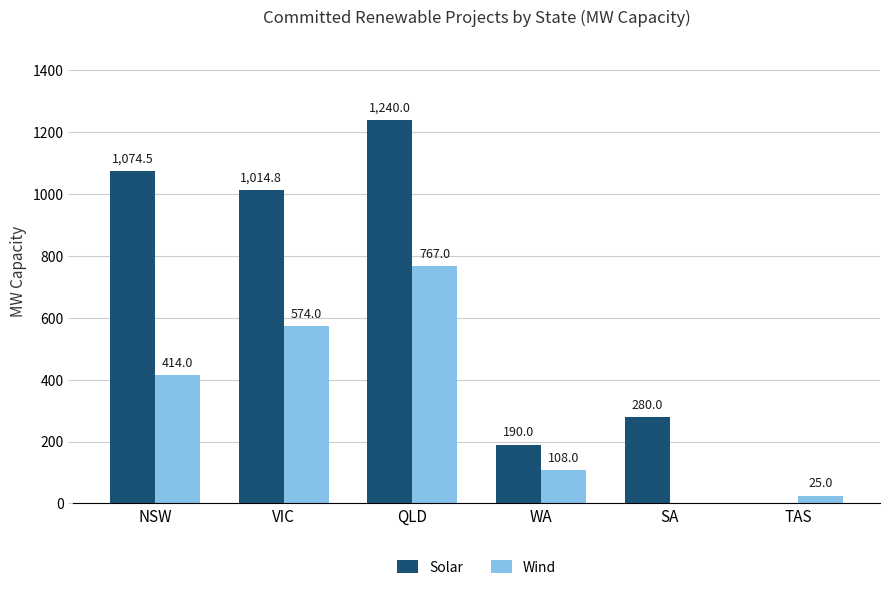

Which series has the largest total across all categories?

Solar